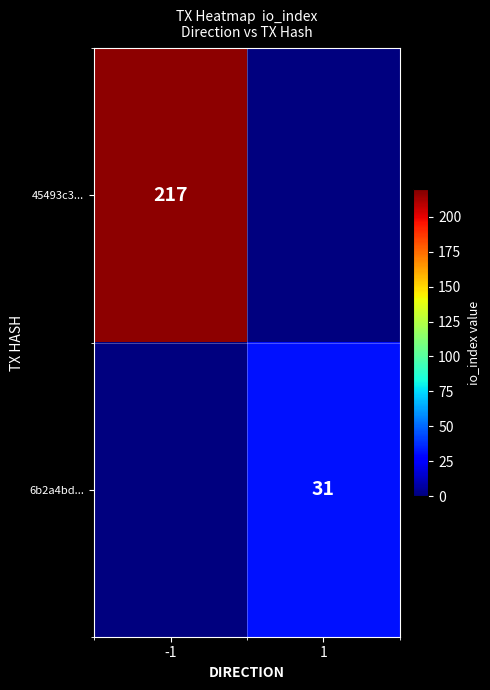

Which label corresponds to the smallest value in the chart?

1